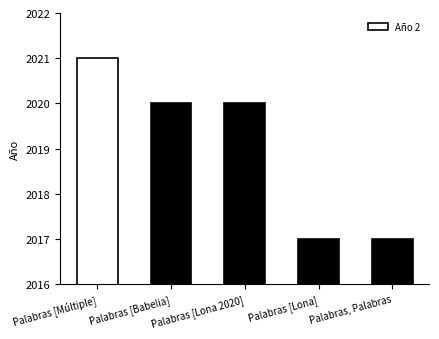

Is it true that the value at Palabras, Palabras is 2017?

True